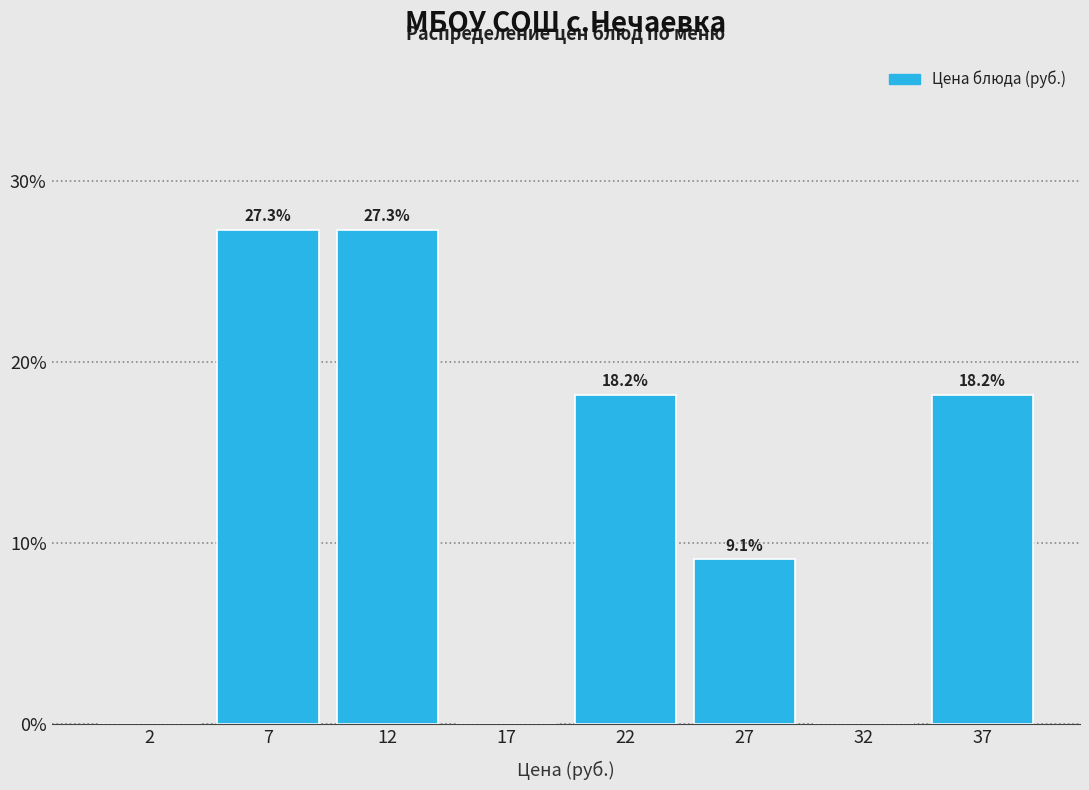

Reading left to right, extract all data points from this chart.

2=0.0	7=27.3	12=27.3	17=0.0	22=18.2	27=9.1	32=0.0	37=18.2